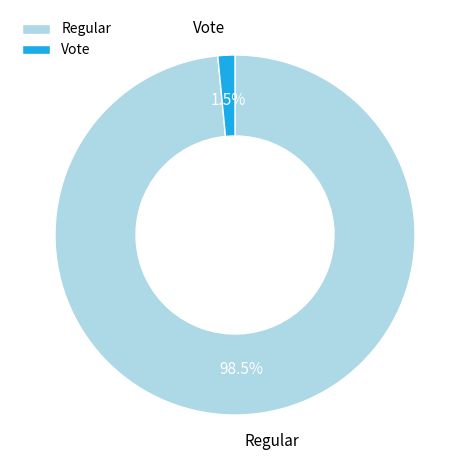

Does Vote represent more than half of the total?

No